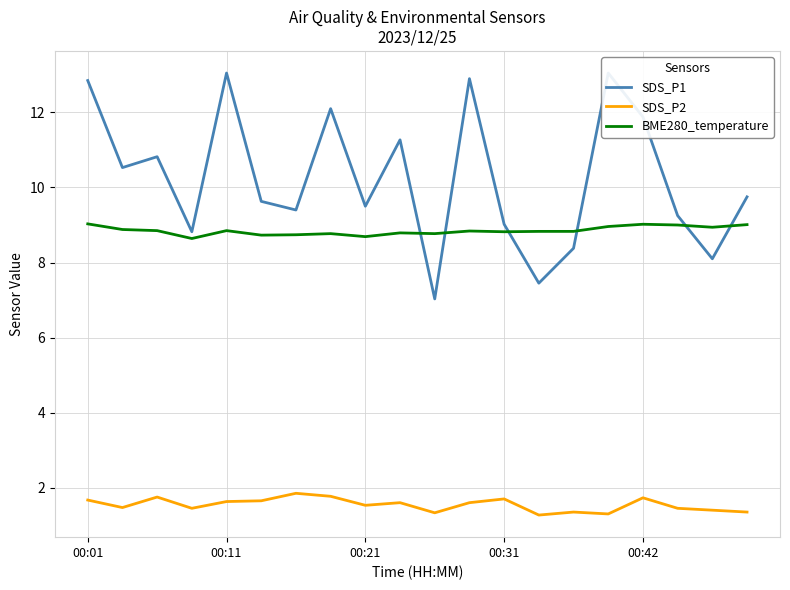

List the series in order of their peak value, highest first.

SDS_P1, BME280_temperature, SDS_P2